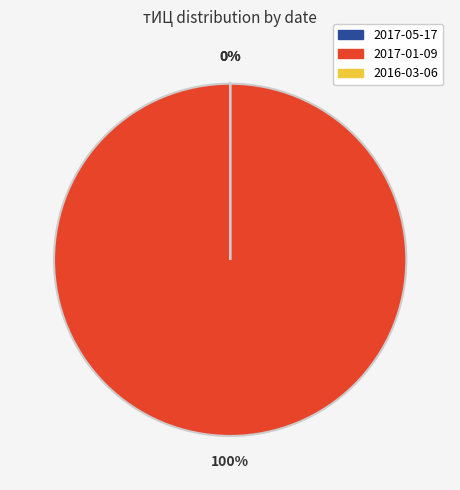

To the nearest percent, what is the combined percentage of 2017-01-09 and 2017-05-17?

100%